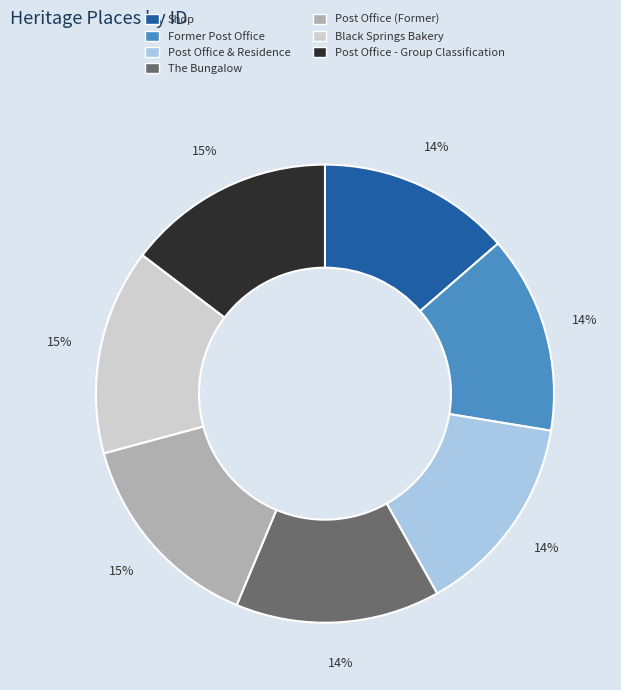

Is it true that Shop is 1% of the pie?

False